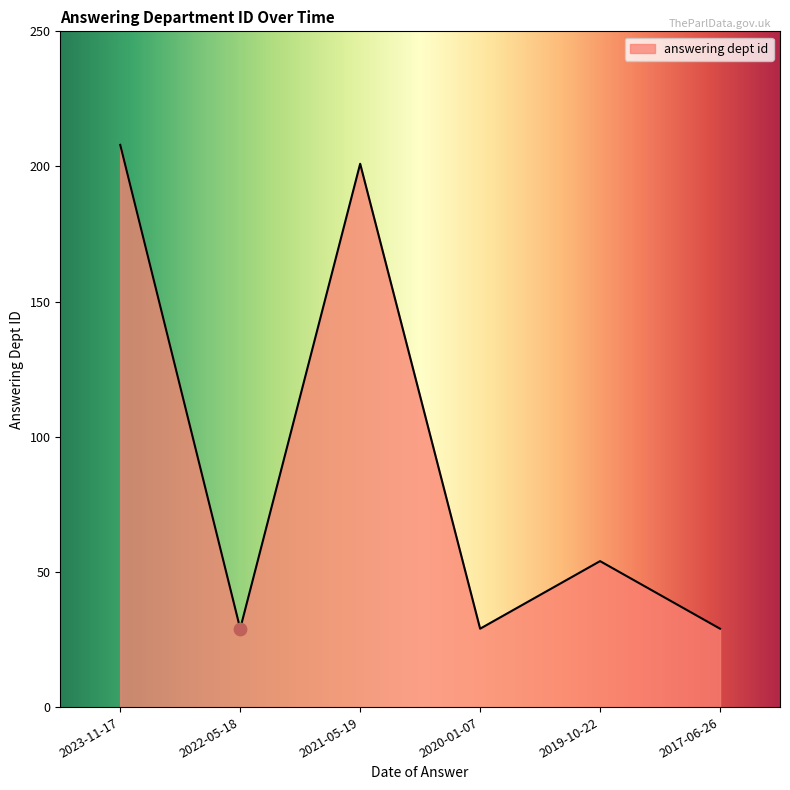

Which has a higher value, 2019-10-22 or 2020-01-07?

2019-10-22